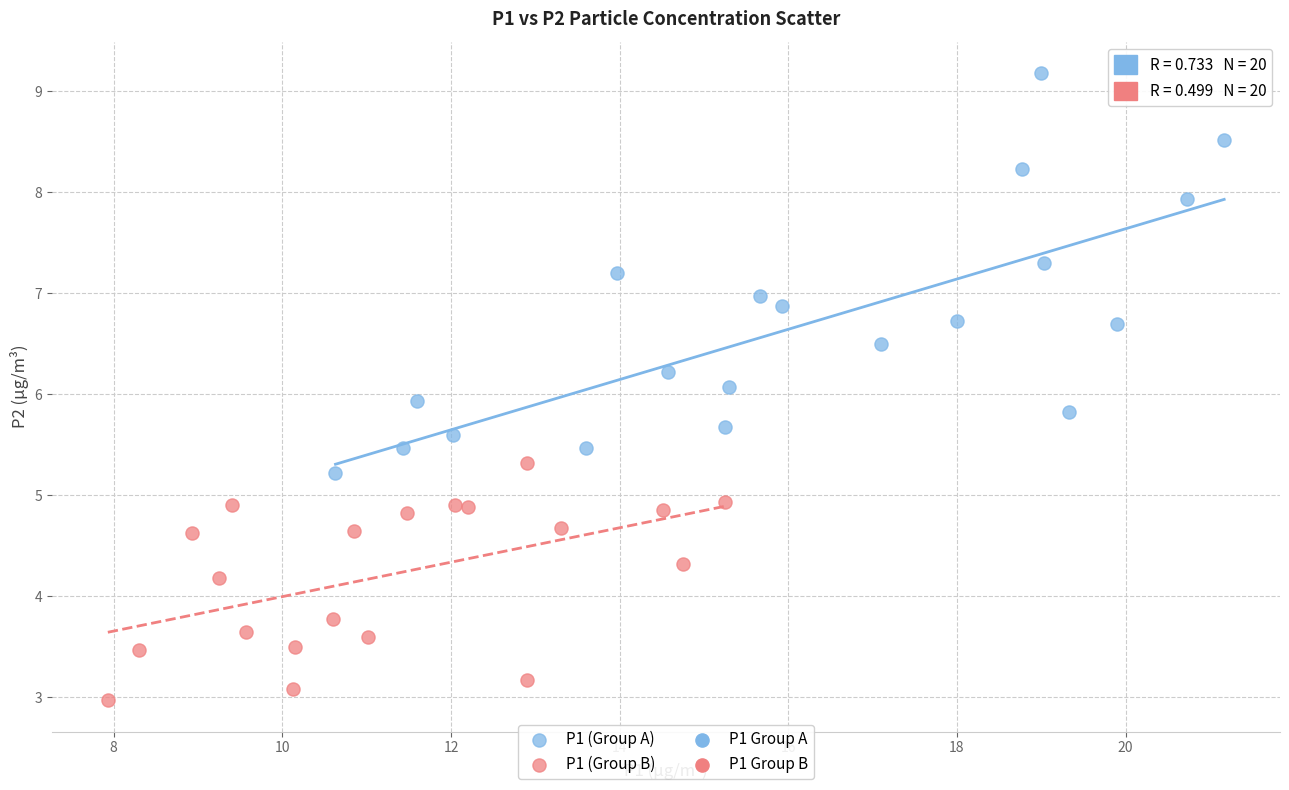

Which series has the widest spread of Y values?

P1 (Group A)